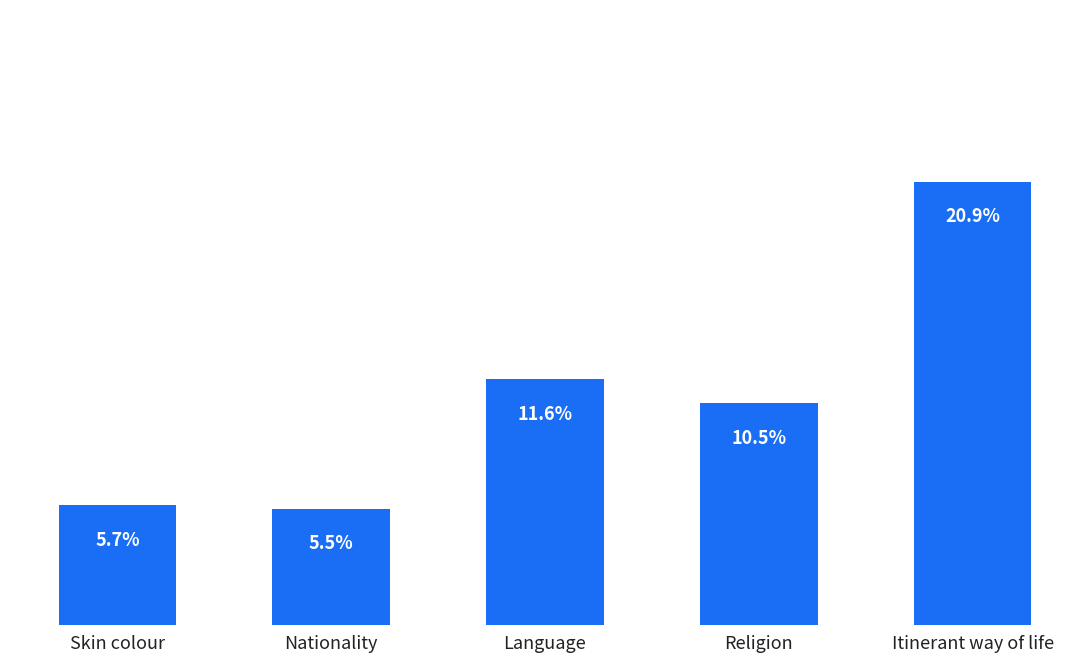

Are the bars horizontal?

No